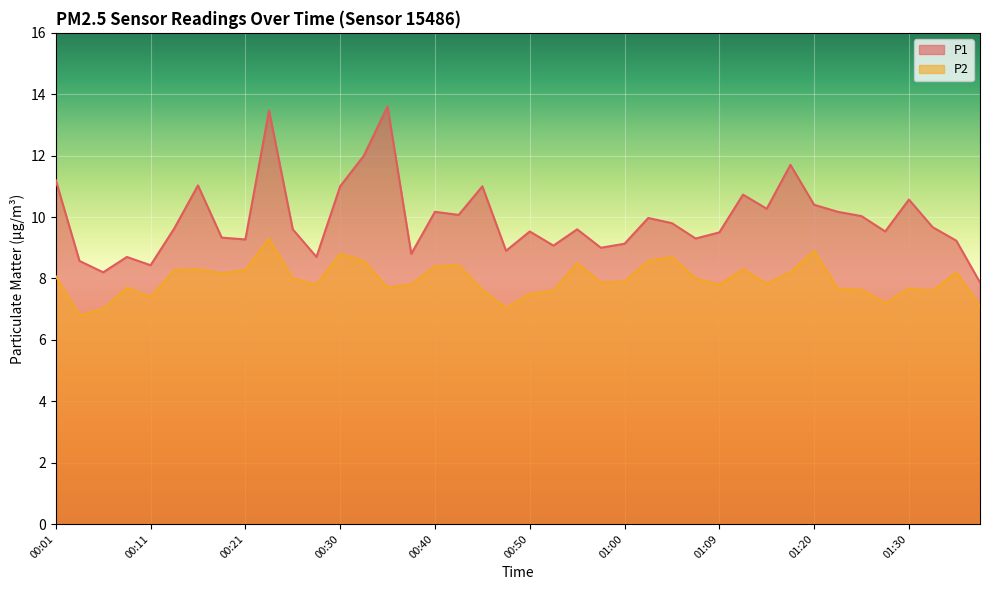

How many lines are shown in the chart?

2